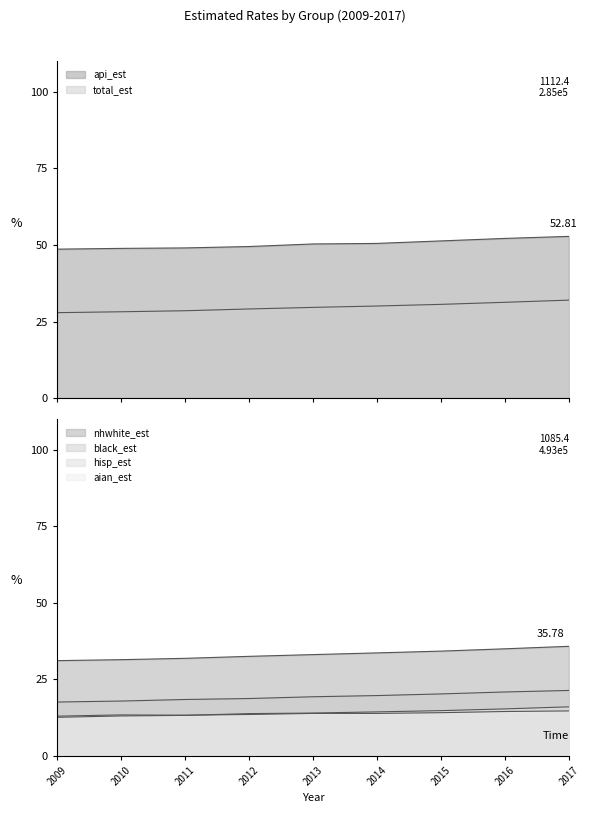

What are all the series names shown in the legend?

total_est, aian_est, api_est, black_est, hisp_est, nhwhite_est